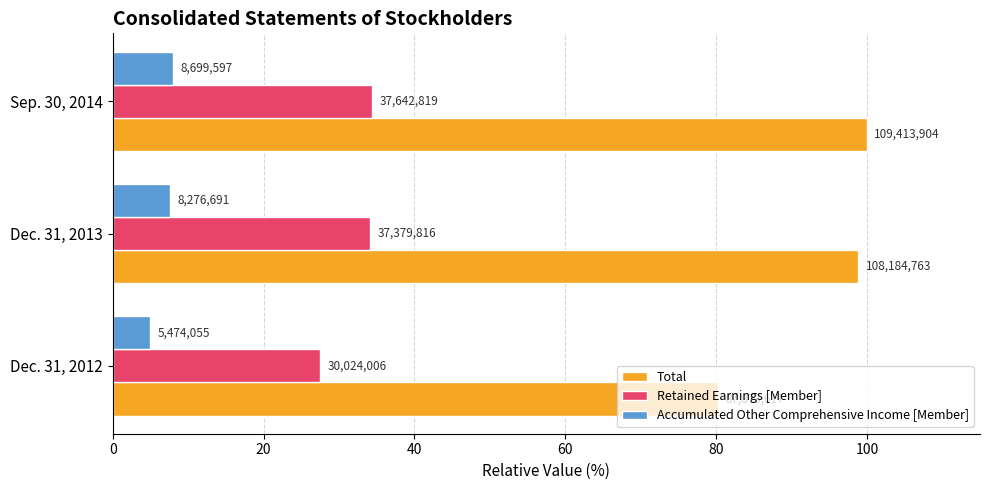

What are all the series names shown in the legend?

Total, Retained Earnings [Member], Accumulated Other Comprehensive Income [Member]